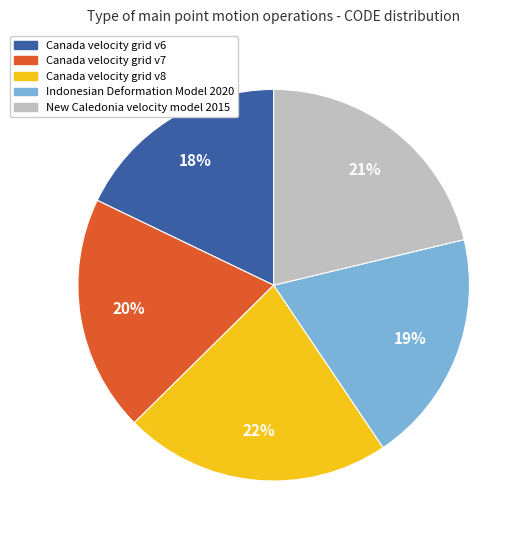

Does any single category account for the majority?

No